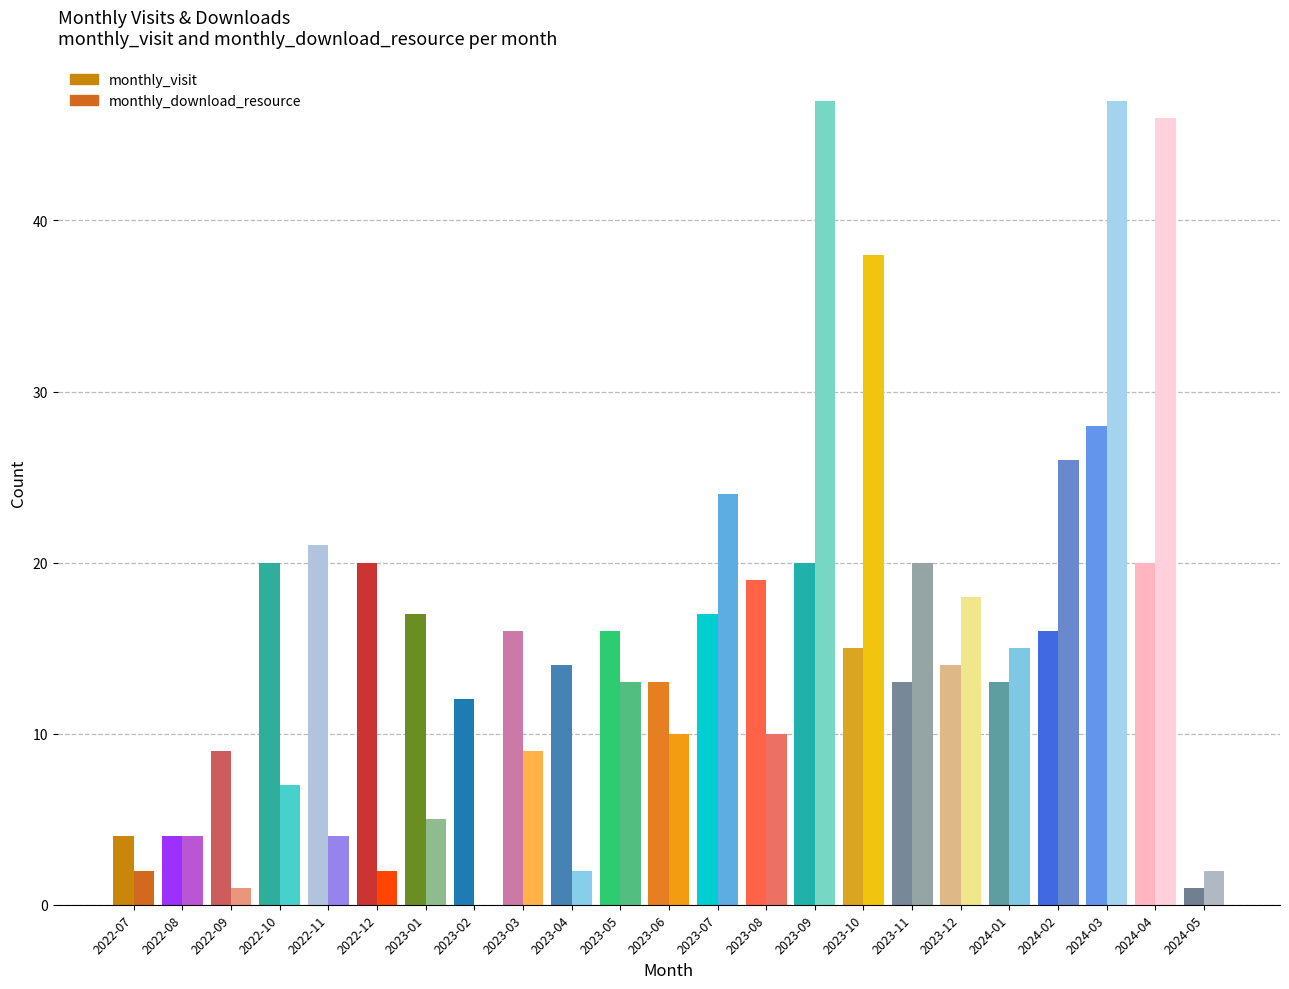

Reading right to left, transcribe all the data shown in this chart.

monthly_visit: 2024-05=1	2024-04=20	2024-03=28	2024-02=16	2024-01=13	2023-12=14	2023-11=13	2023-10=15	2023-09=20	2023-08=19	2023-07=17	2023-06=13	2023-05=16	2023-04=14	2023-03=16	2023-02=12	2023-01=17	2022-12=20	2022-11=21	2022-10=20	2022-09=9	2022-08=4	2022-07=4
monthly_download_resource: 2024-05=2	2024-04=46	2024-03=47	2024-02=26	2024-01=15	2023-12=18	2023-11=20	2023-10=38	2023-09=47	2023-08=10	2023-07=24	2023-06=10	2023-05=13	2023-04=2	2023-03=9	2023-02=0	2023-01=5	2022-12=2	2022-11=4	2022-10=7	2022-09=1	2022-08=4	2022-07=2